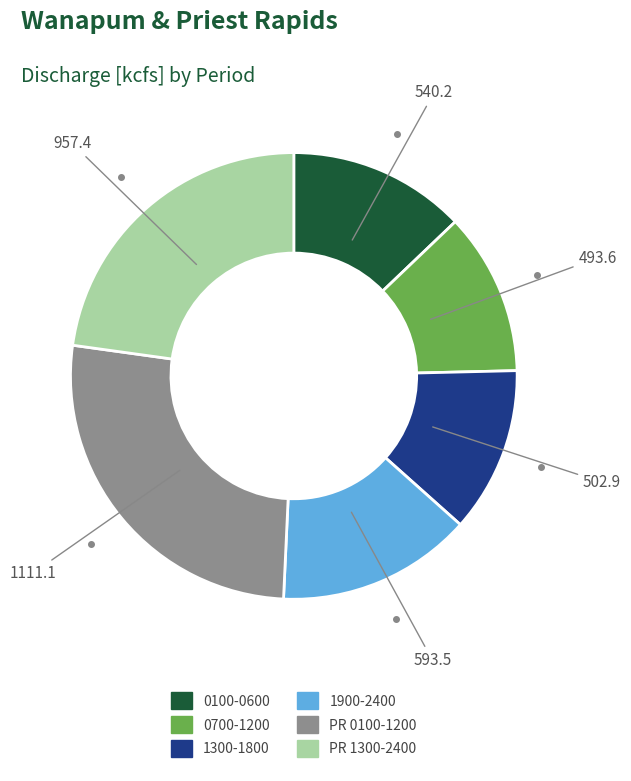

Approximately how many times larger is the value at 0100-0600 compared to 0700-1200?

1.1